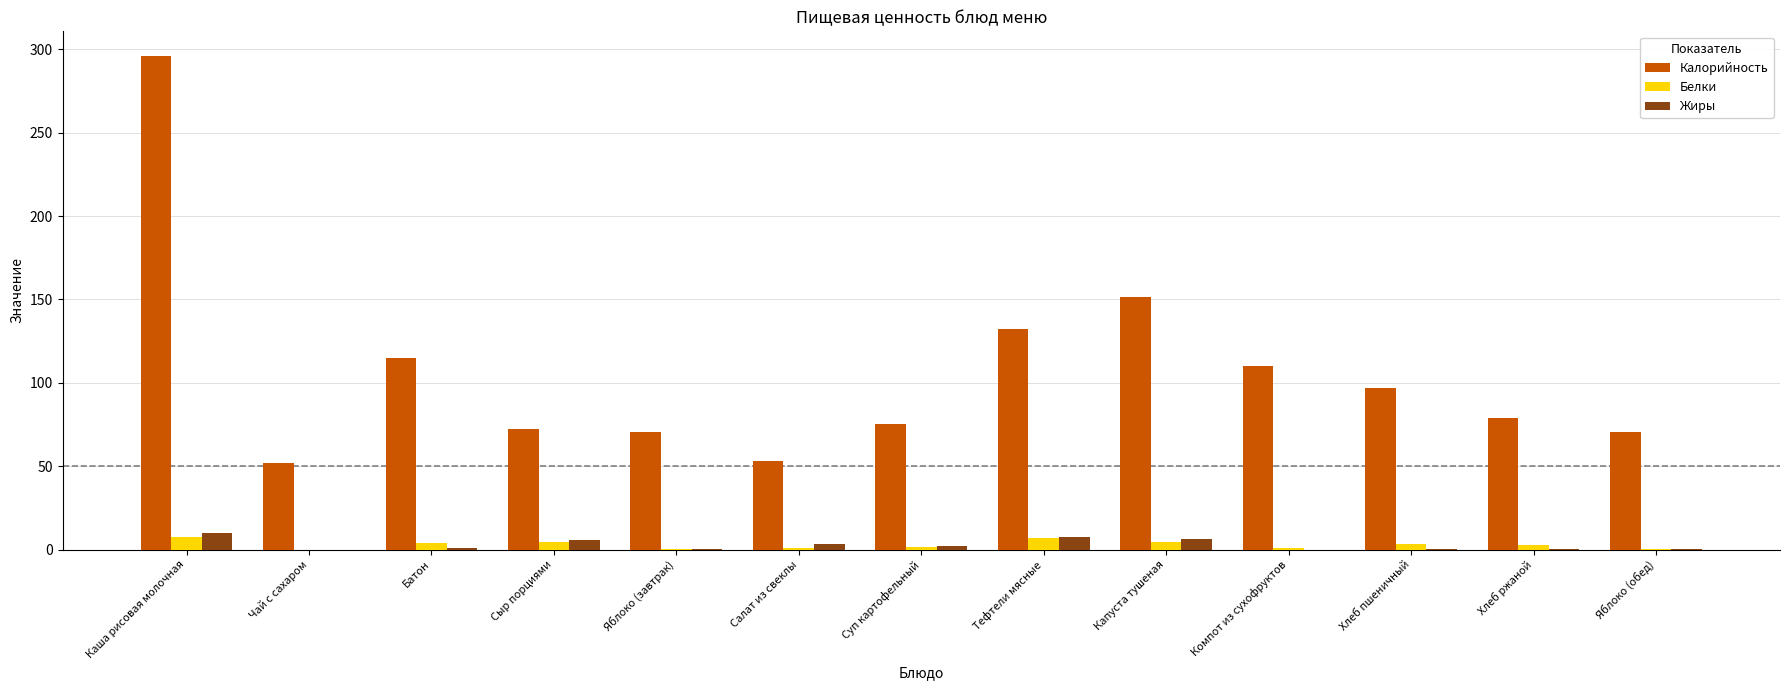

What is the total value across all series at Яблоко (обед)?

71.7